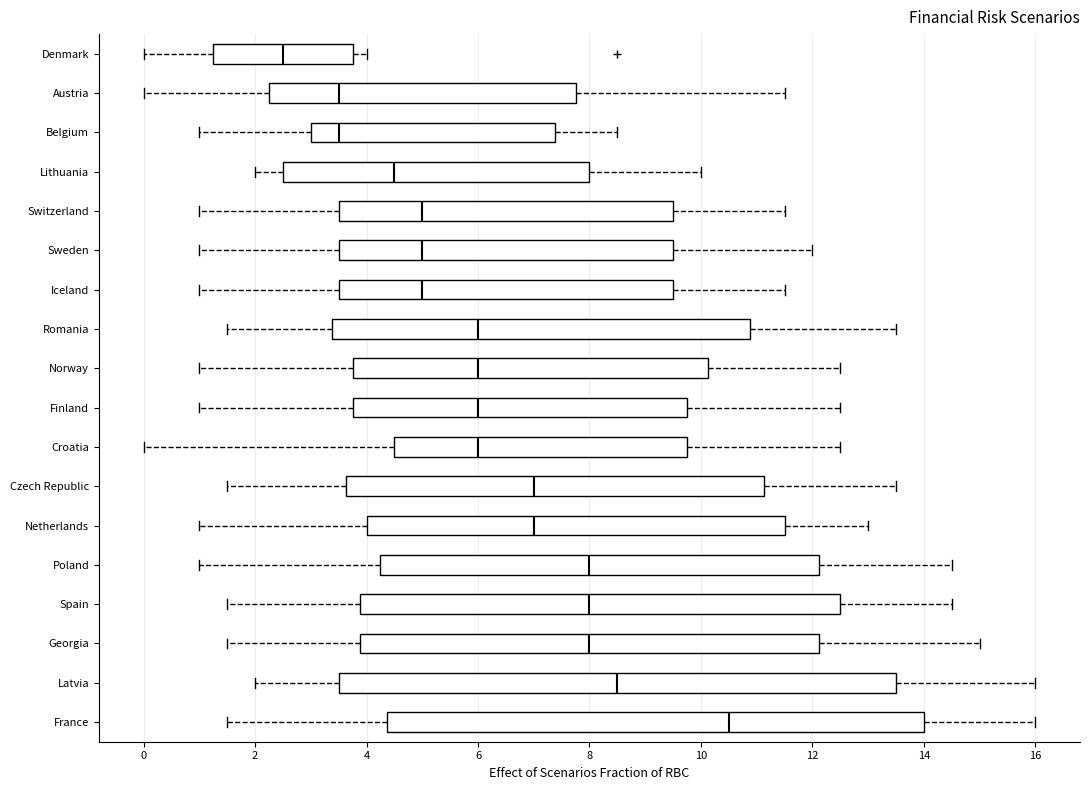

Reading bottom to top, transcribe this box plot: for each box, give where its median line is, the range the box spans, and where its two whiskers end, as read against the x-axis. The values are not printed on the chart, so give them approximately, as read against the axis.

France: median 10.6, box 4.4 to 14.0, whiskers 1.6 to 16.0
Latvia: median 8.6, box 3.6 to 13.6, whiskers 2.0 to 16.0
Georgia: median 8.0, box 3.8 to 12.2, whiskers 1.6 to 15.0
Spain: median 8.0, box 3.8 to 12.6, whiskers 1.6 to 14.6
Poland: median 8.0, box 4.2 to 12.2, whiskers 1.0 to 14.6
Netherlands: median 7.0, box 4.0 to 11.6, whiskers 1.0 to 13.0
Czech Republic: median 7.0, box 3.6 to 11.2, whiskers 1.6 to 13.6
Croatia: median 6.0, box 4.6 to 9.8, whiskers 0.0 to 12.6
Finland: median 6.0, box 3.8 to 9.8, whiskers 1.0 to 12.6
Norway: median 6.0, box 3.8 to 10.2, whiskers 1.0 to 12.6
Romania: median 6.0, box 3.4 to 10.8, whiskers 1.6 to 13.6
Iceland: median 5.0, box 3.6 to 9.6, whiskers 1.0 to 11.6
Sweden: median 5.0, box 3.6 to 9.6, whiskers 1.0 to 12.0
Switzerland: median 5.0, box 3.6 to 9.6, whiskers 1.0 to 11.6
Lithuania: median 4.6, box 2.6 to 8.0, whiskers 2.0 to 10.0
Belgium: median 3.6, box 3.0 to 7.4, whiskers 1.0 to 8.6
Austria: median 3.6, box 2.2 to 7.8, whiskers 0.0 to 11.6
Denmark: median 2.6, box 1.2 to 3.8, whiskers 0.0 to 4.0